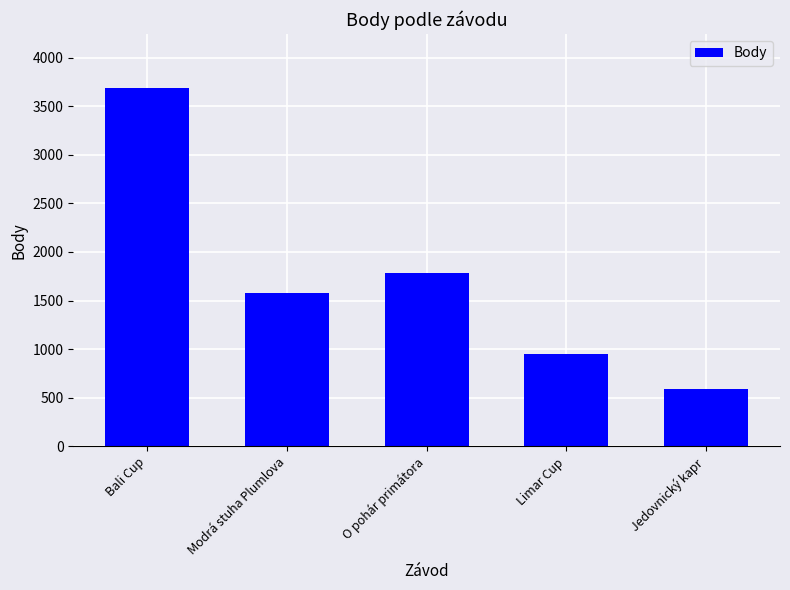

What is the sum of the values at Bali Cup and O pohár primátora?

5473